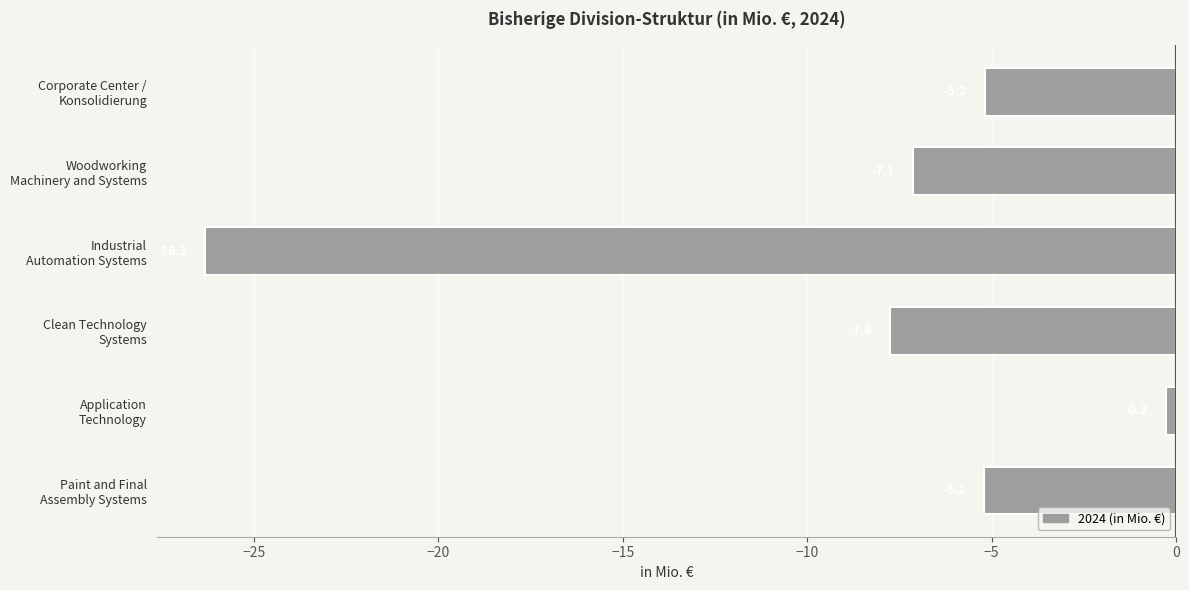

What is the maximum value shown in the chart?

-0.3